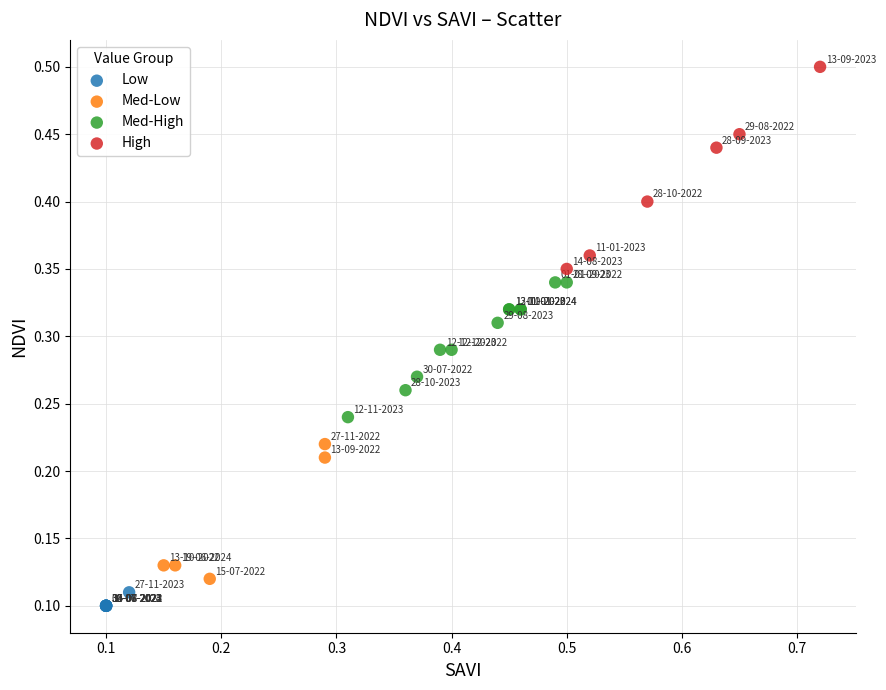

Which series has the widest spread of Y values?

High